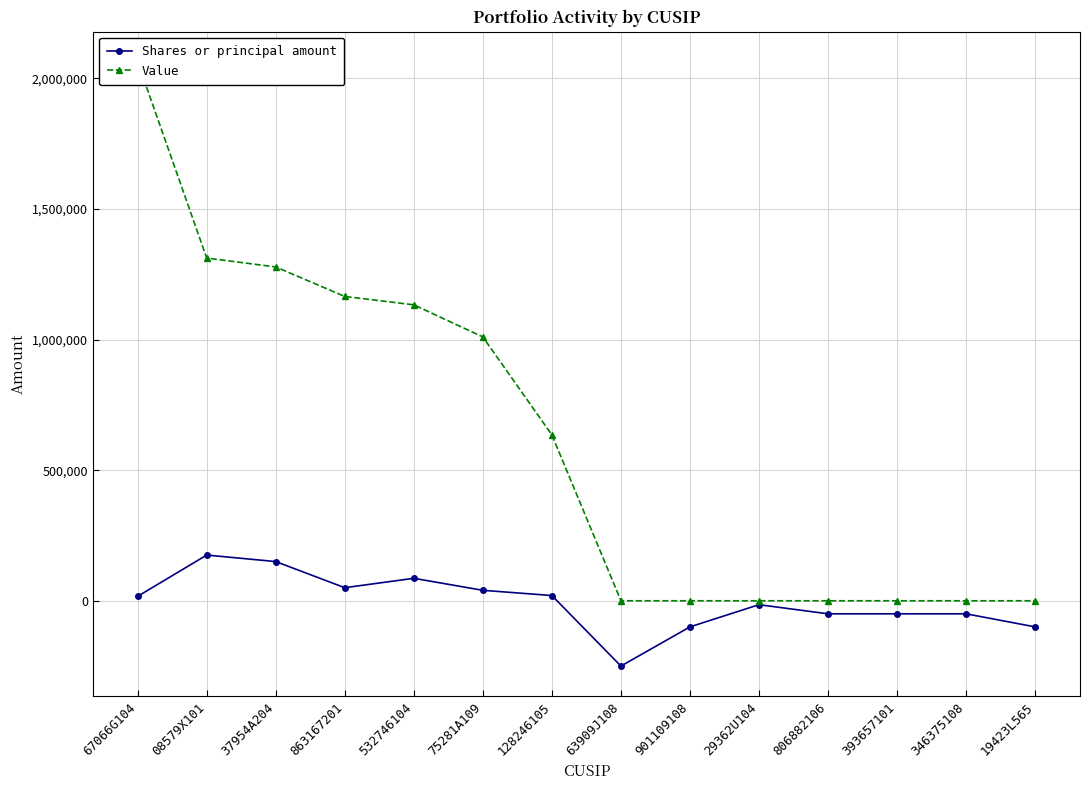

Is the value of Shares or principal amount at 806882106 greater than the value of Value at 346375108?

No